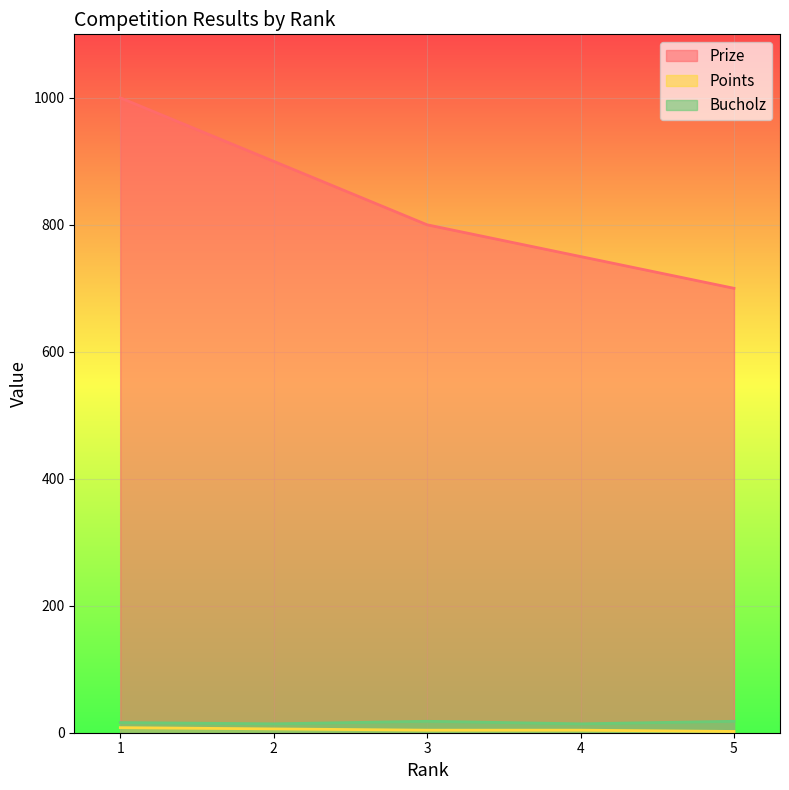

What is the value of the Prize point at the 3rd from the left?

800